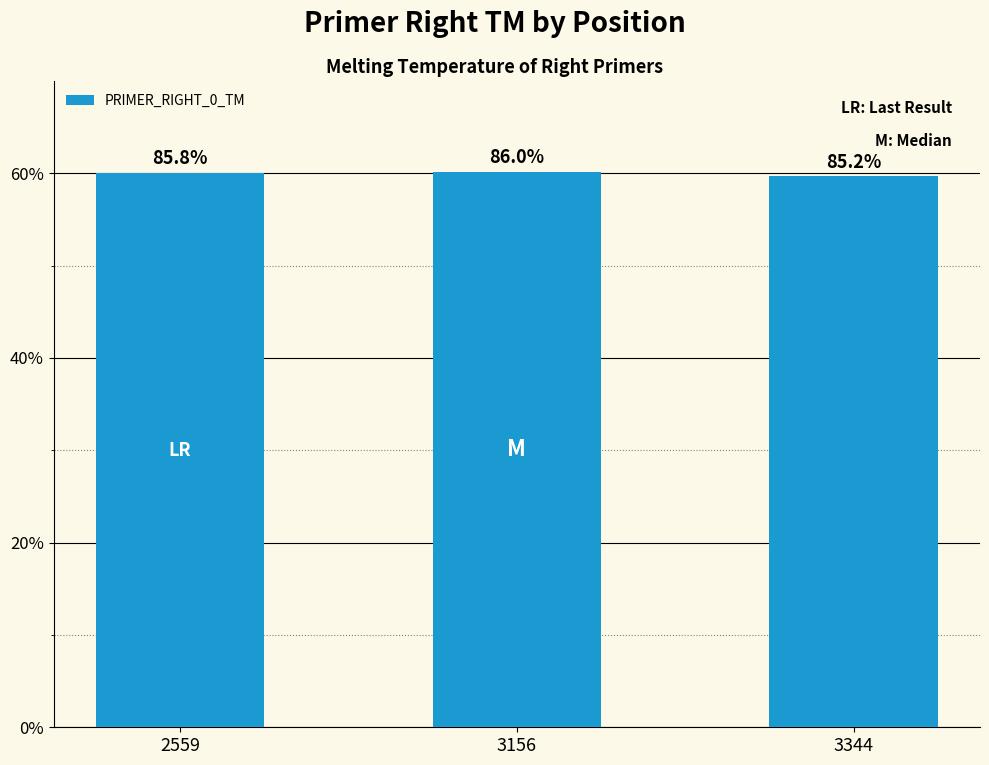

Reading left to right, transcribe all the data shown in this chart.

60.0	60.2	59.7